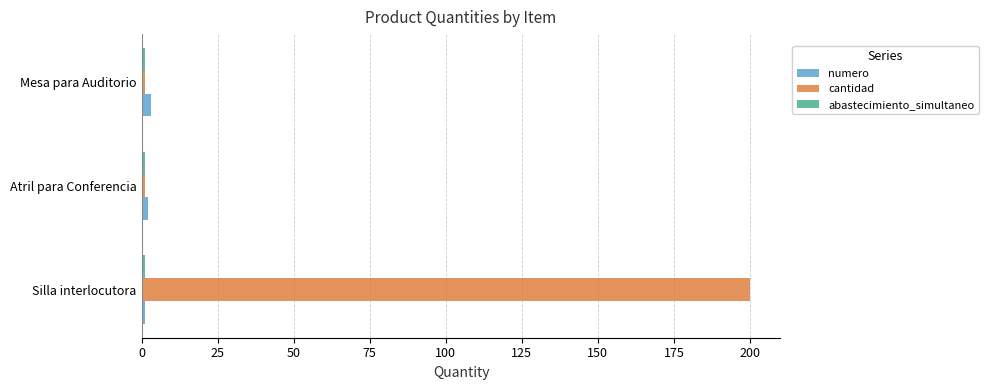

At which category is the sum across all series the highest?

Silla interlocutora